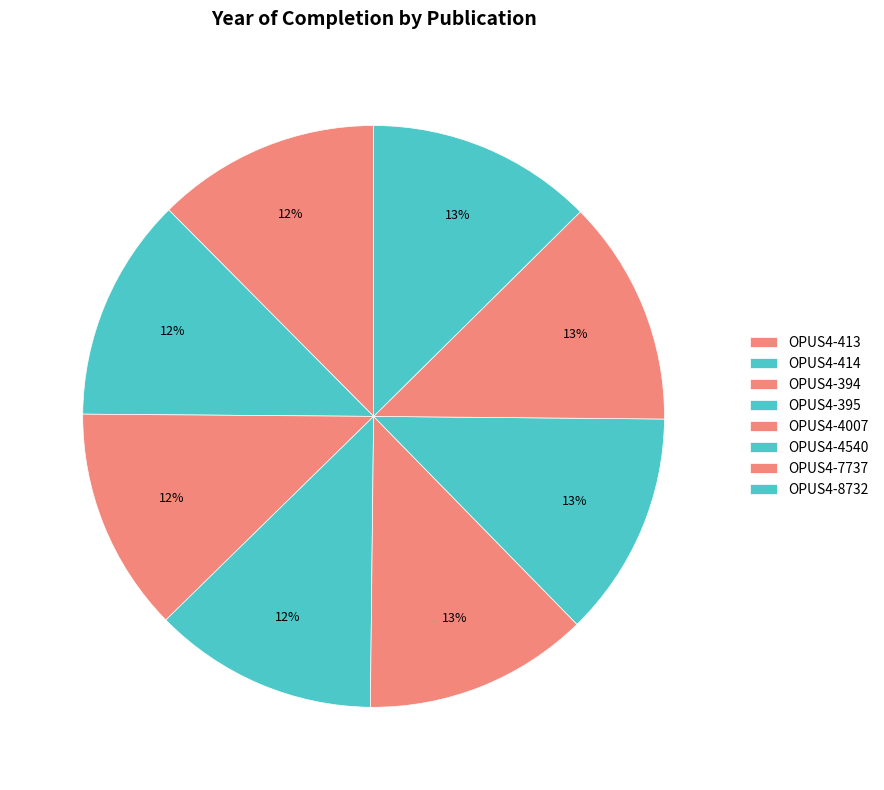

To the nearest percent, what percentage of the pie is OPUS4-413?

12%